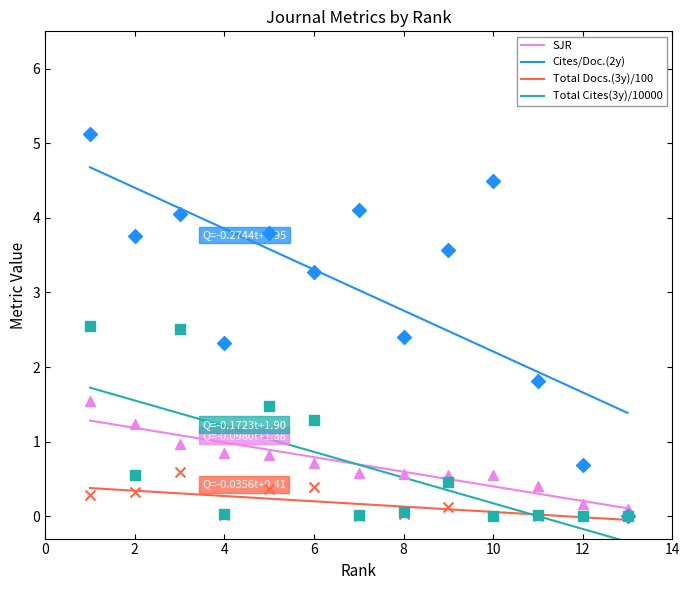

True or false: Cites/Doc.(2y) and Total Cites(3y)/10000 cross at least once.

False